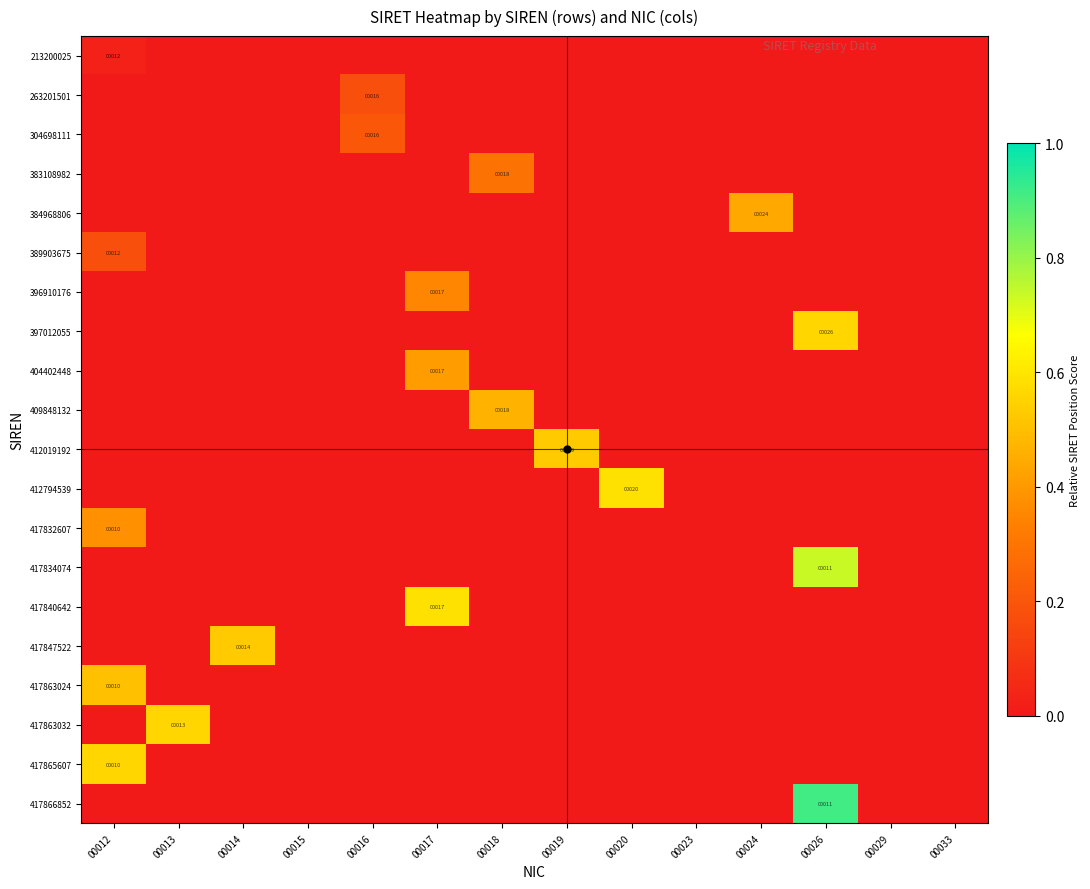

True or false: 389903675 has a value of 12 at 00012.

True